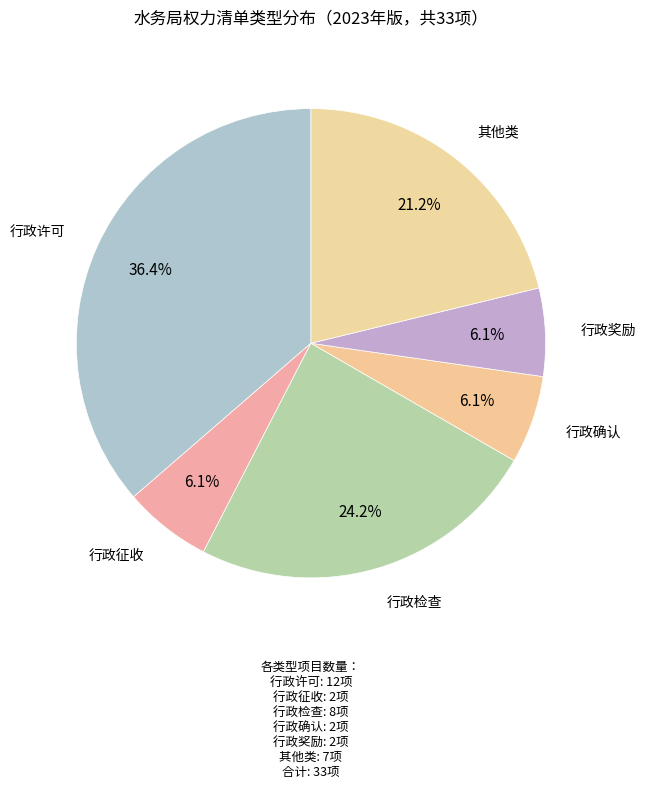

Which category has the biggest portion of the pie?

行政许可